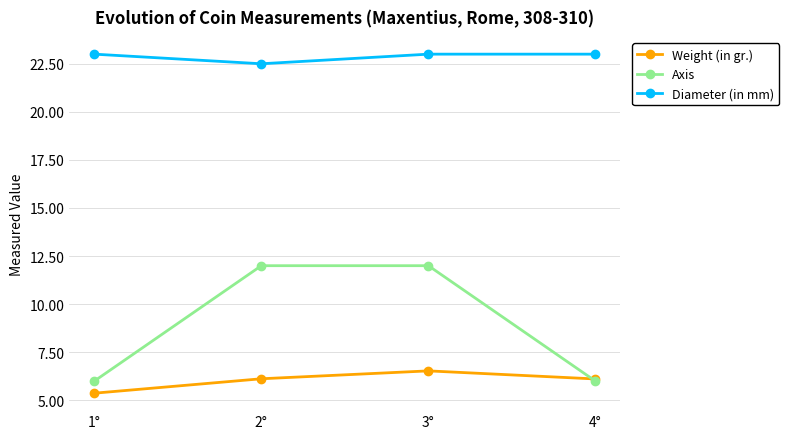

What is the label of the 3rd point from the right?

2°